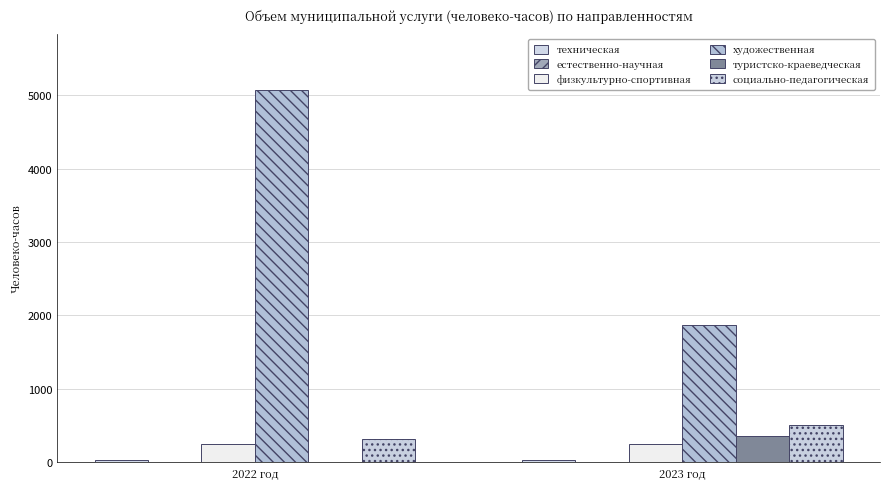

What is the difference between the maximum and minimum values in the художественная series?

3200